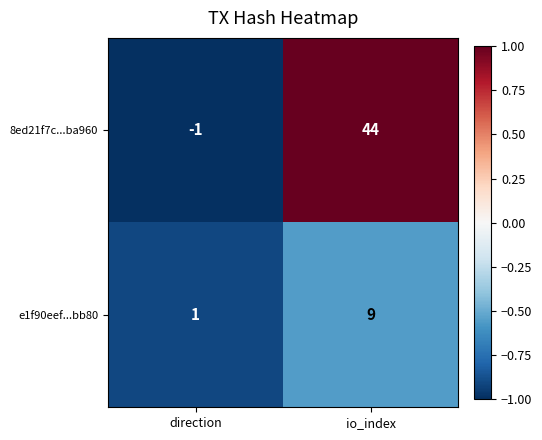

Reading left to right, what are all the values shown in this chart?

8ed21f7c...ba960: direction=-1	io_index=44
e1f90eef...bb80: direction=1	io_index=9